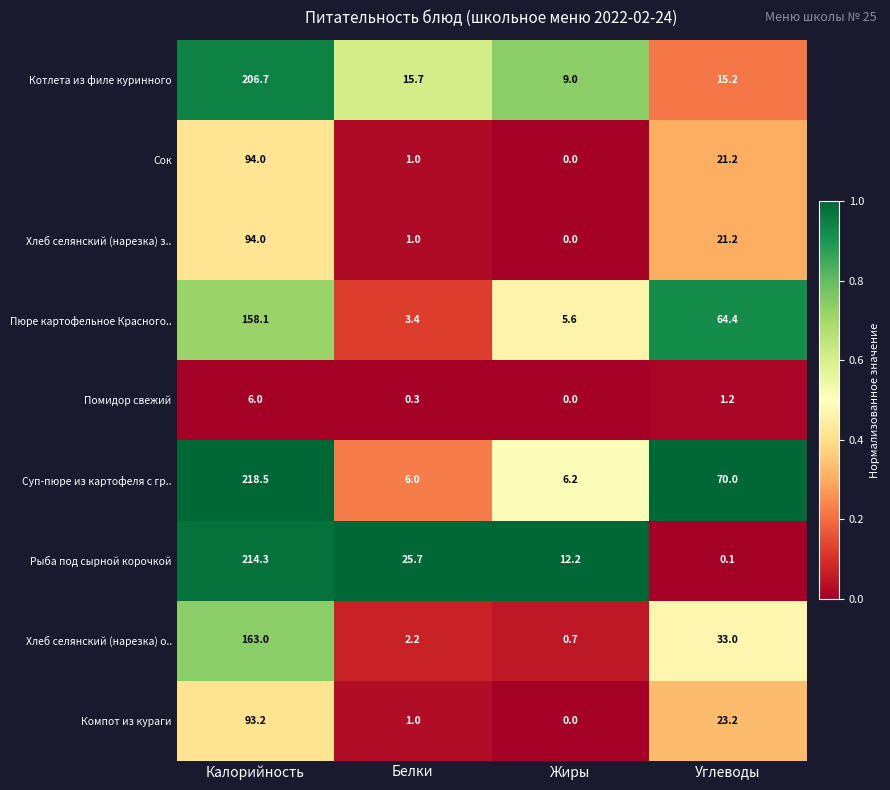

At how many categories does at least one series exceed 0?

4